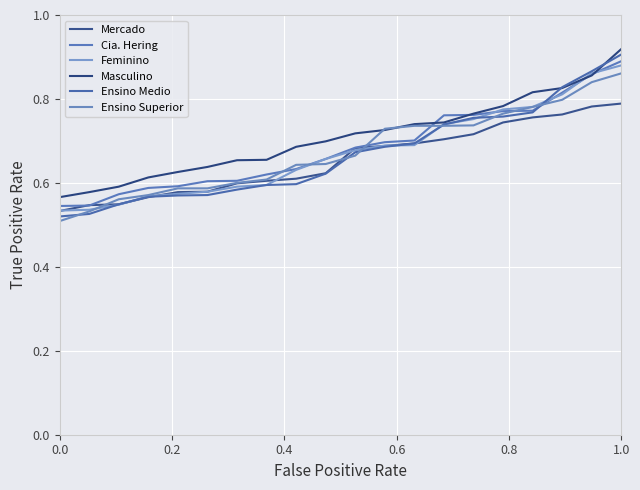

Reading left to right, extract all data points from this chart.

Mercado: 0.5	0.5	0.5	0.6	0.6	0.6	0.6	0.6	0.6	0.6	0.7	0.7	0.7	0.7	0.7	0.7	0.8	0.8	0.8	0.8
Cia. Hering: 0.5	0.5	0.6	0.6	0.6	0.6	0.6	0.6	0.6	0.7	0.7	0.7	0.7	0.8	0.8	0.8	0.8	0.8	0.9	0.9
Feminino: 0.5	0.5	0.5	0.6	0.6	0.6	0.6	0.6	0.6	0.7	0.7	0.7	0.7	0.7	0.8	0.8	0.8	0.8	0.9	0.9
Masculino: 0.6	0.6	0.6	0.6	0.6	0.6	0.7	0.7	0.7	0.7	0.7	0.7	0.7	0.7	0.8	0.8	0.8	0.8	0.9	0.9
Ensino Medio: 0.5	0.5	0.5	0.6	0.6	0.6	0.6	0.6	0.6	0.6	0.7	0.7	0.7	0.7	0.8	0.8	0.8	0.8	0.9	0.9
Ensino Superior: 0.5	0.5	0.6	0.6	0.6	0.6	0.6	0.6	0.6	0.6	0.7	0.7	0.7	0.7	0.7	0.8	0.8	0.8	0.8	0.9